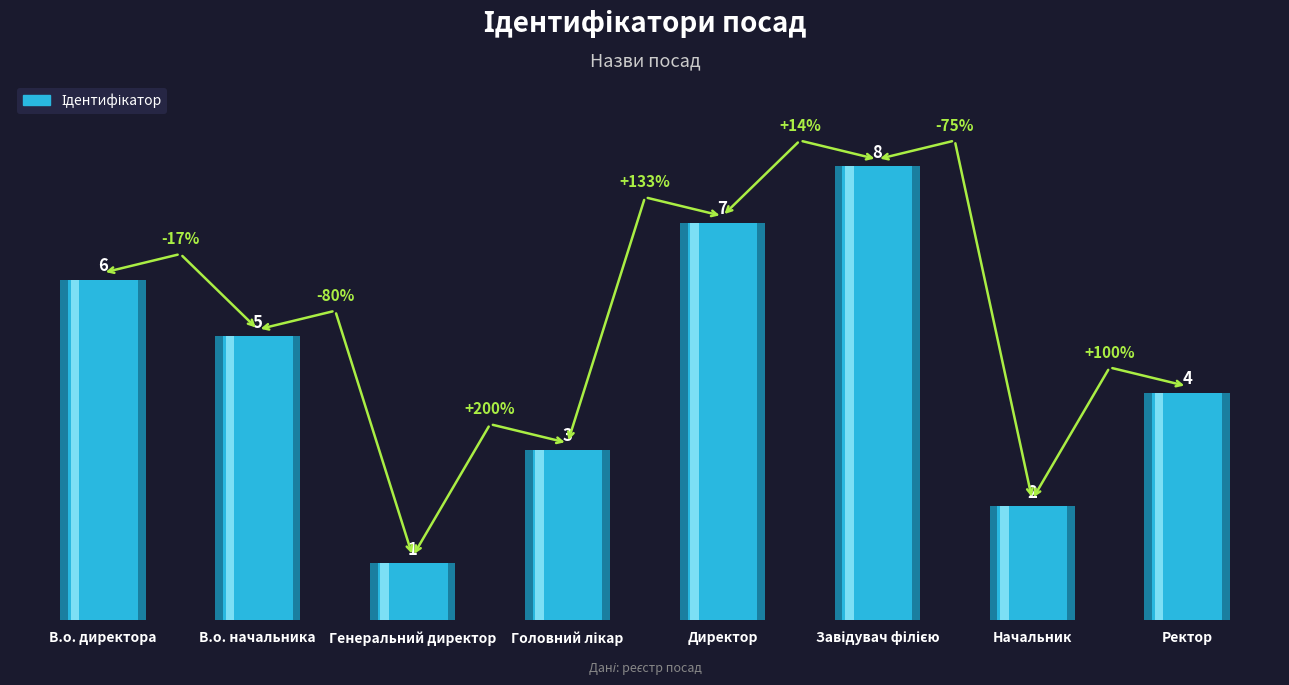

How many data points does each series have?

8